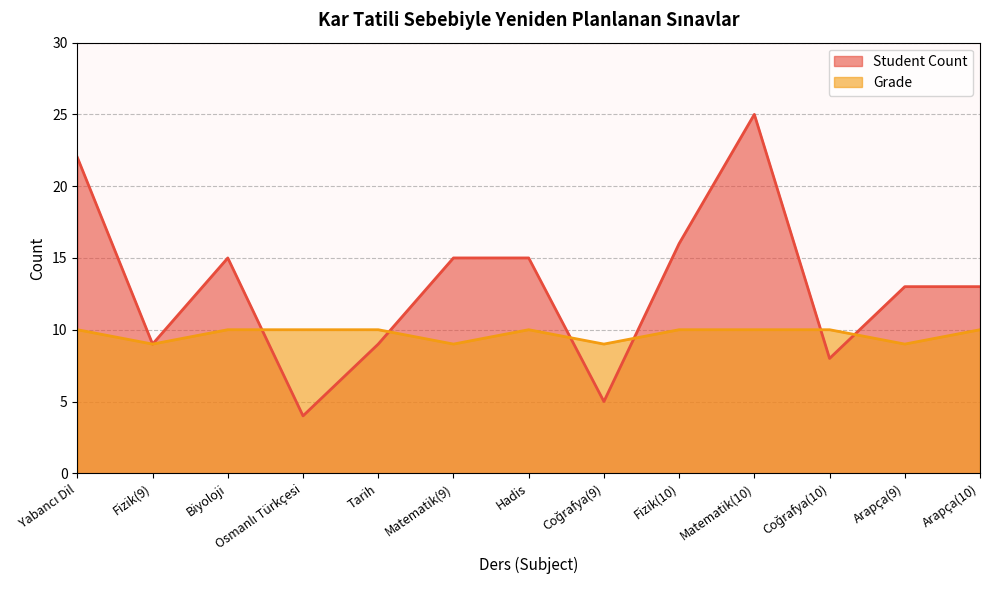

How many times do Student Count and Grade cross each other?

6